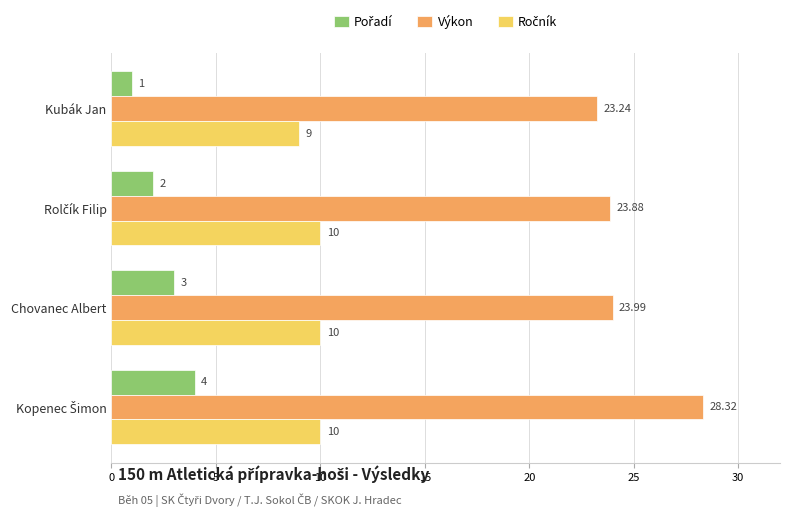

Which category has the lowest value across all series?

Kubák Jan